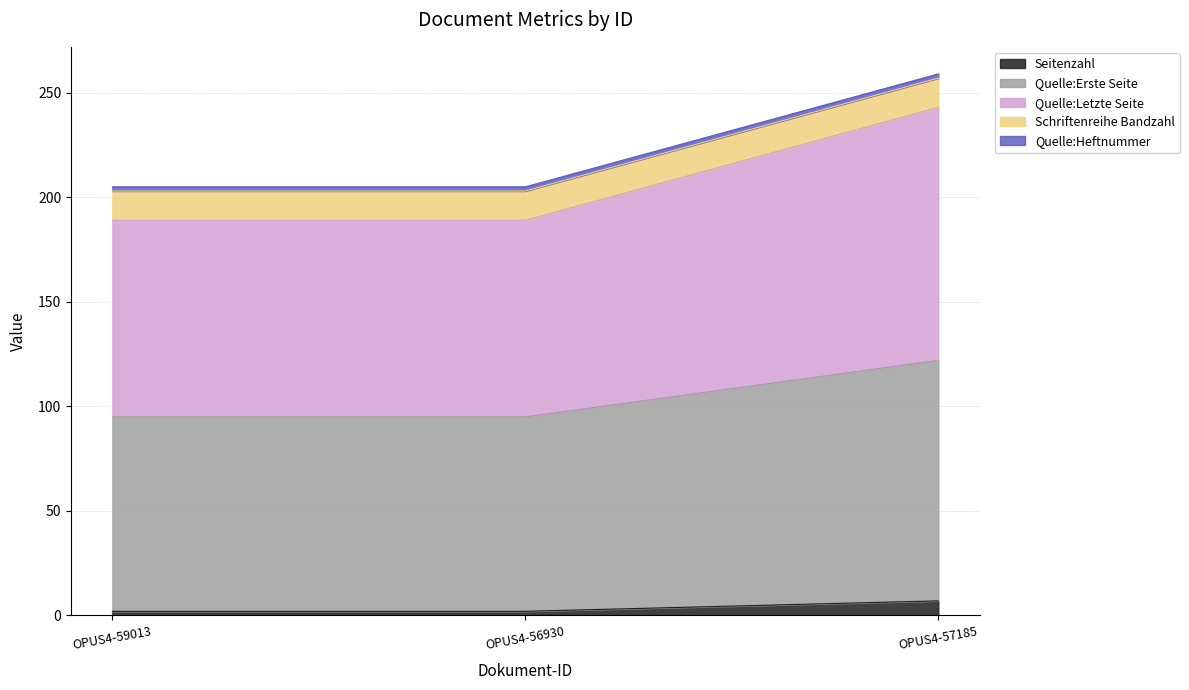

Which has a higher value, OPUS4-56930 or OPUS4-57185?

OPUS4-57185